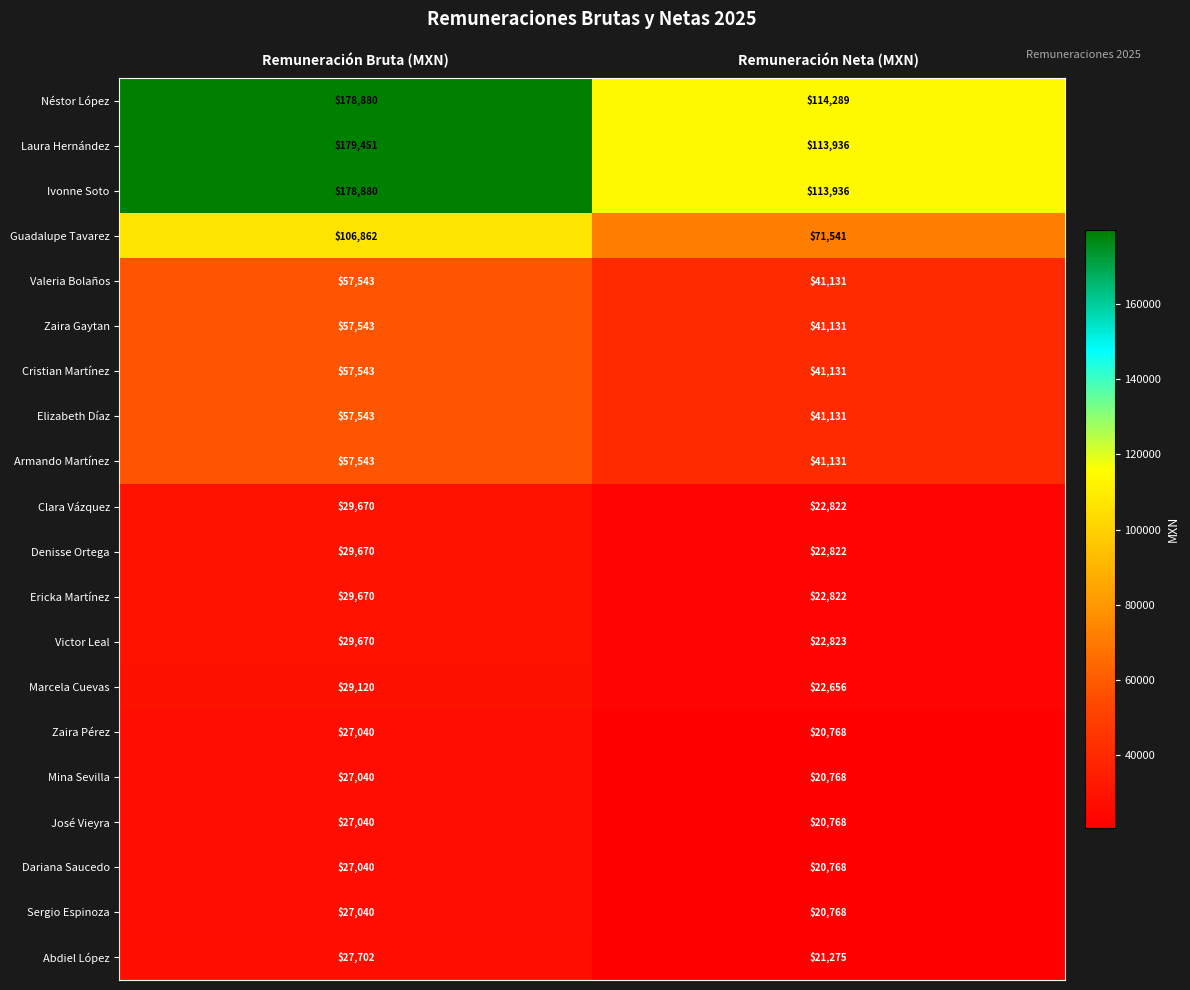

Is it true that Dariana Saucedo equals 27040 at Remuneración Bruta (MXN)?

True